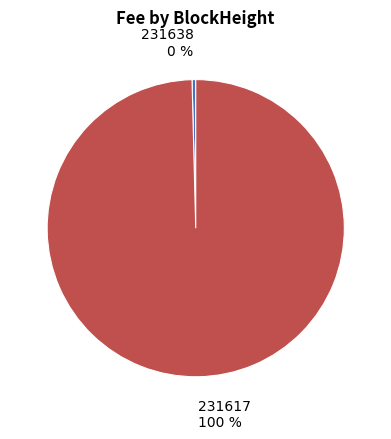

To the nearest percent, what percentage of the pie is 231617?

100%